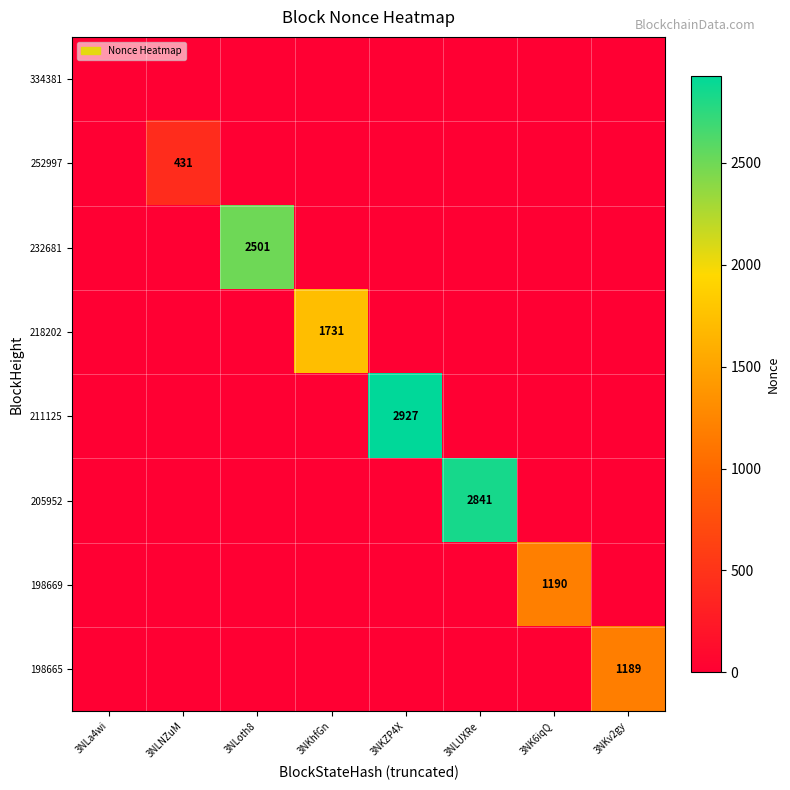

The 205952 series shows 2841 at 3NLUXRe. True or false?

True